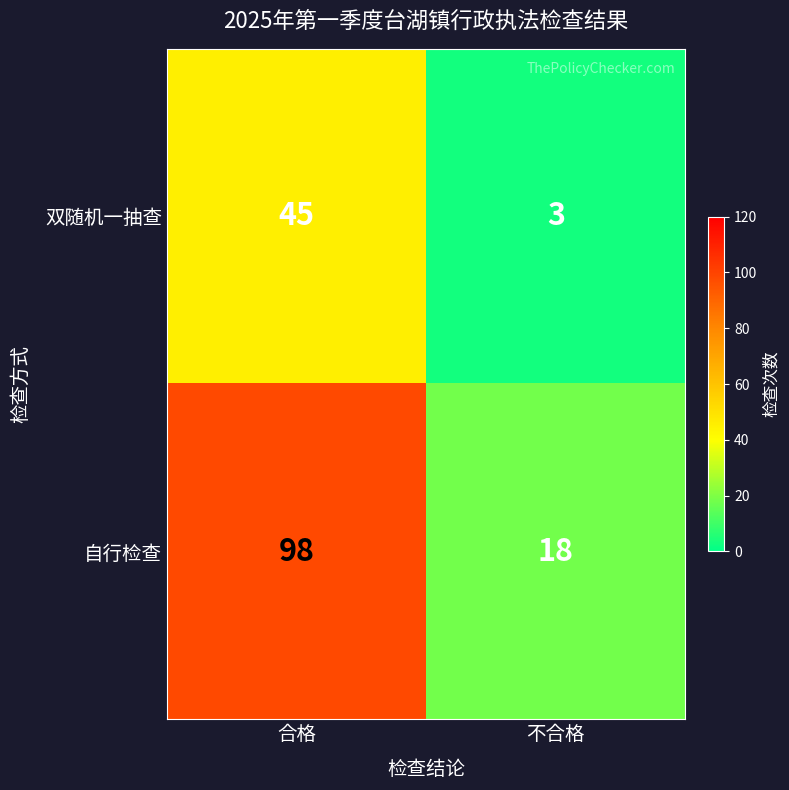

What is the sum of the 自行检查 values at 合格 and 不合格?

116